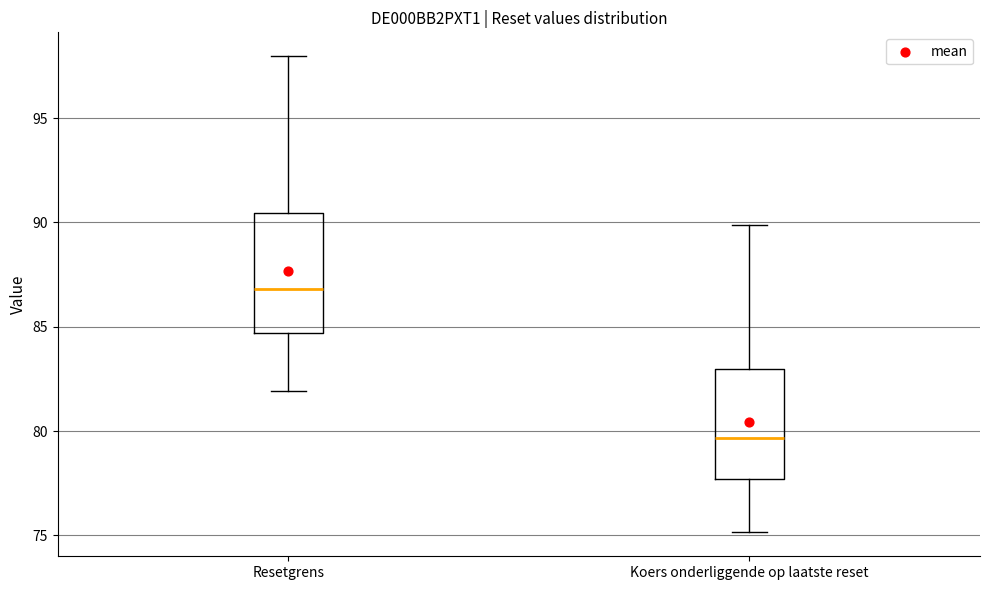

Reading left to right, transcribe this box plot: for each box, give where its median line is, the range the box spans, and where its two whiskers end, as read against the y-axis. The values are not printed on the chart, so give them approximately, as read against the axis.

Resetgrens: median 87.0, box 84.5 to 90.5, whiskers 82.0 to 98.0
Koers onderliggende op laatste reset: median 79.5, box 77.5 to 83.0, whiskers 75.0 to 90.0